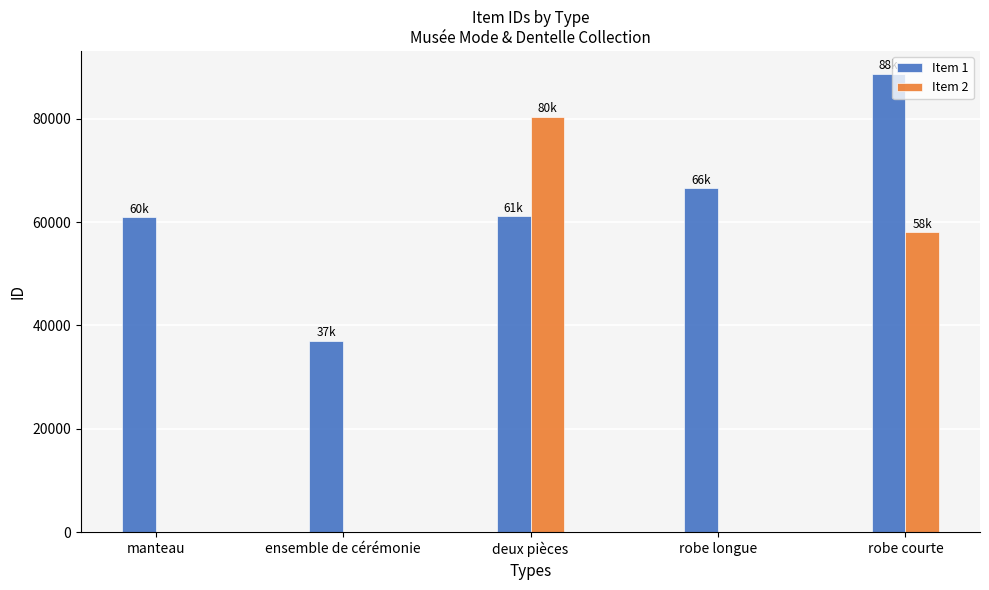

The value of Item 2 at ensemble de cérémonie is 45125. True or false?

False